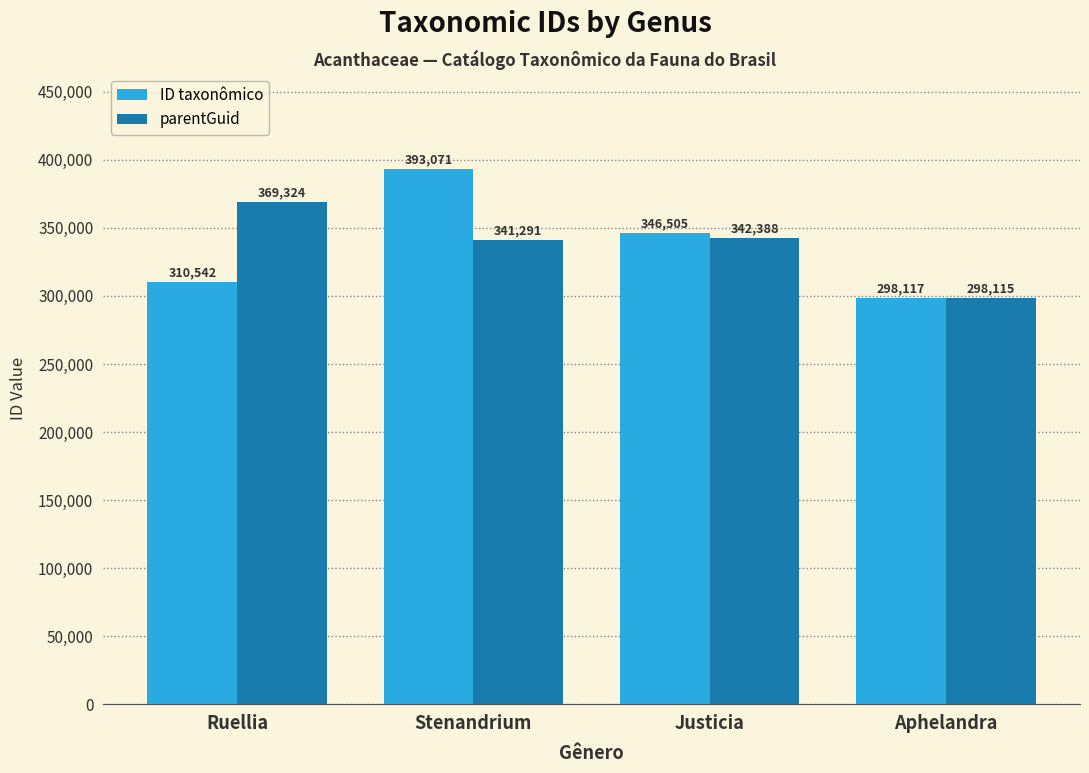

Which series has the largest total across all categories?

parentGuid